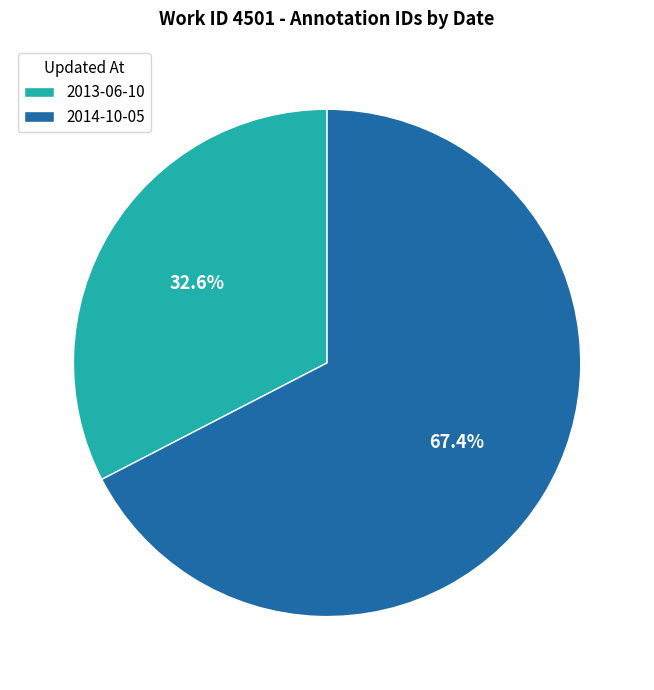

Rank the categories by value from highest to lowest.

2014-10-05, 2013-06-10